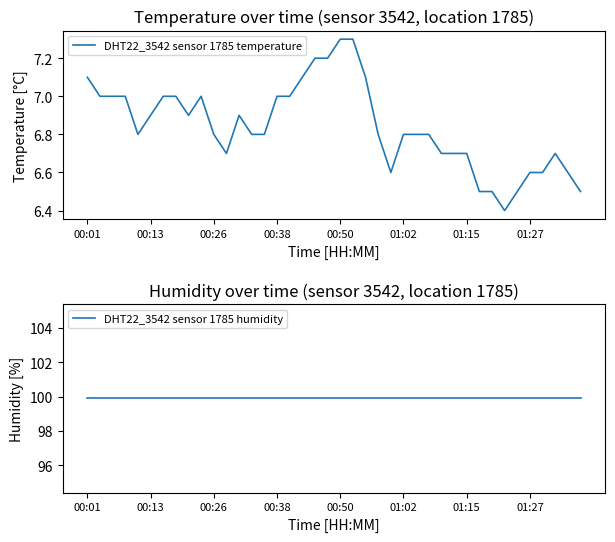

Is it true that DHT22_3542 sensor 1785 temperature equals 6.7 at 01:15?

True